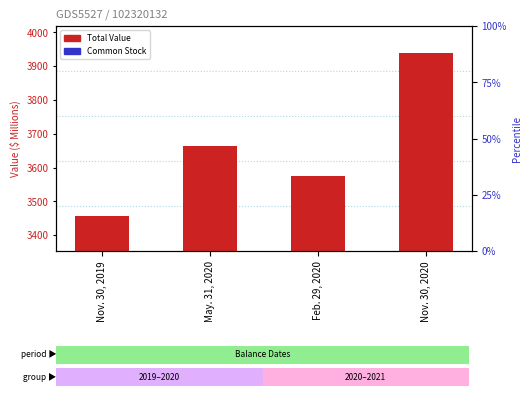

What is the value of the Common Stock bar at the 4th from the left?

8.0